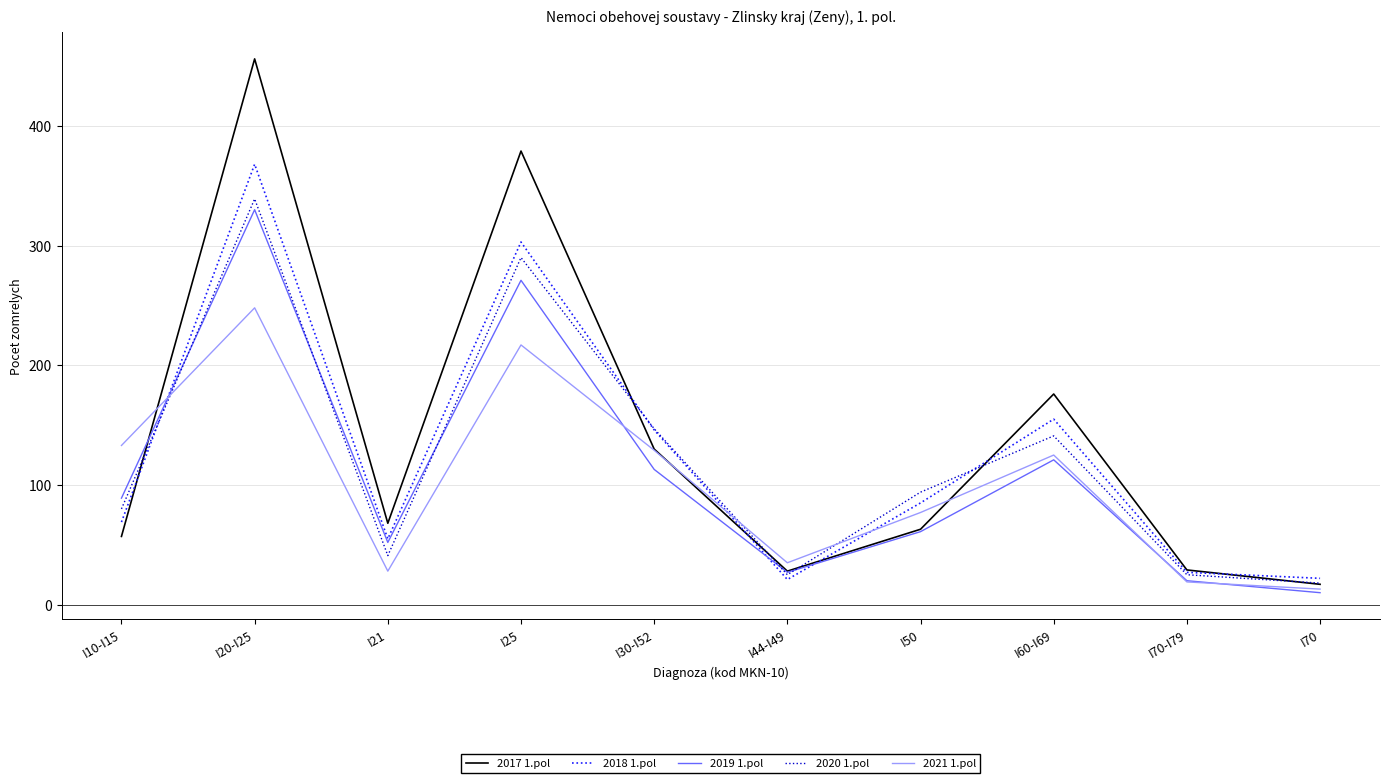

What is the difference between the maximum and second lowest values in the 2017 1.pol series?

428